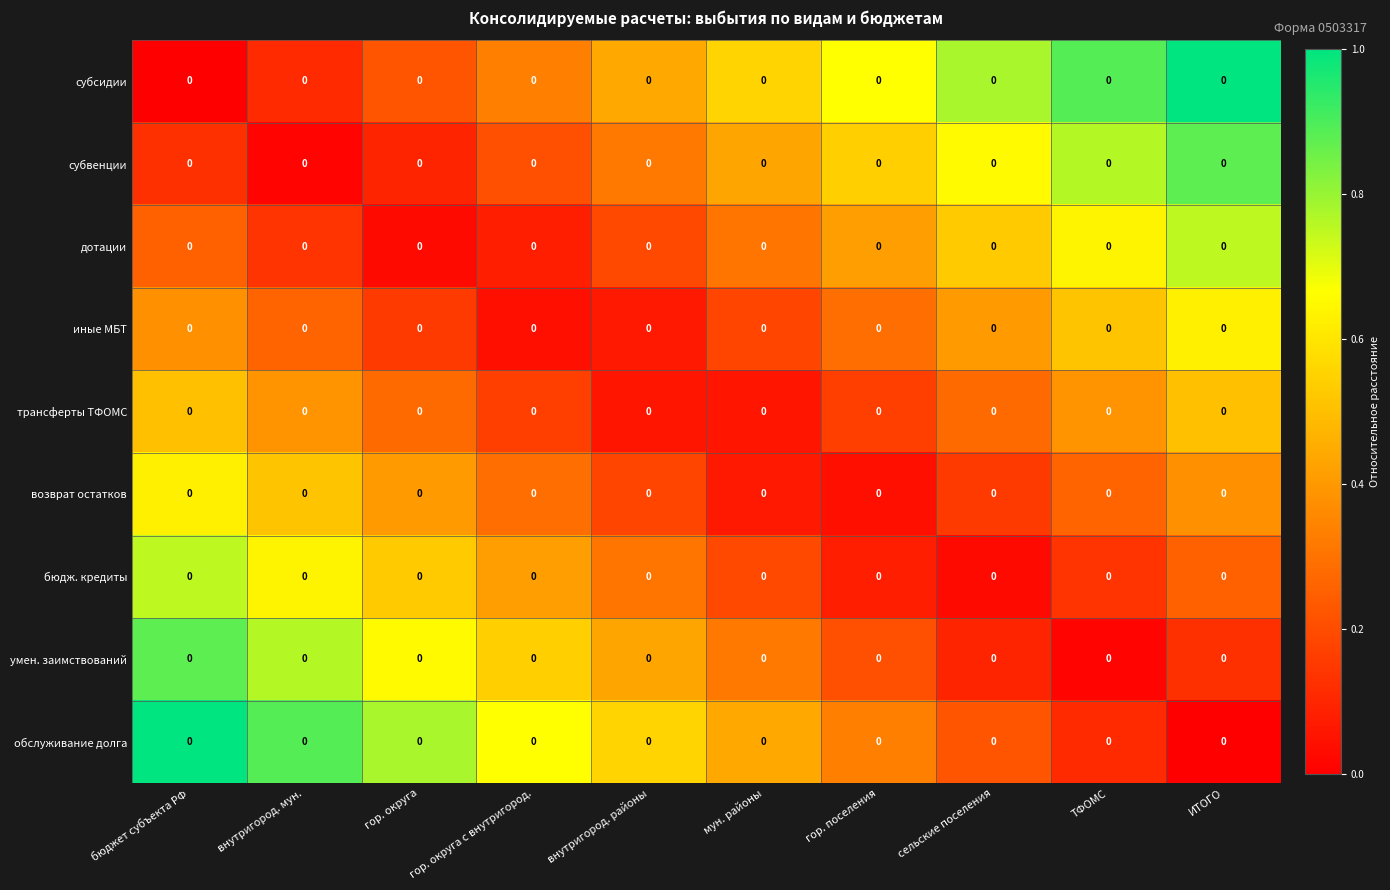

At which label does трансферты ТФОМС reach its minimum?

внутригород. районы